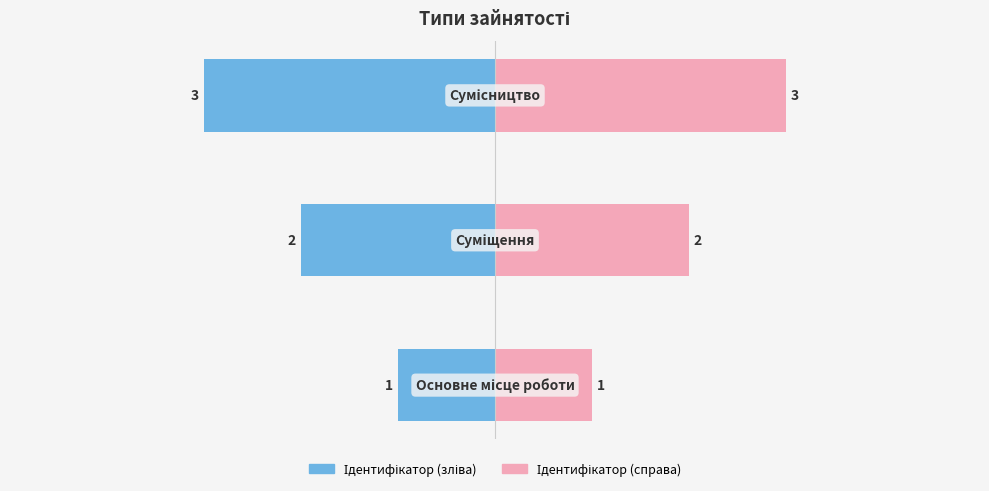

What is the value of the Ідентифікатор (зліва) bar at the 3rd from the left?

-3